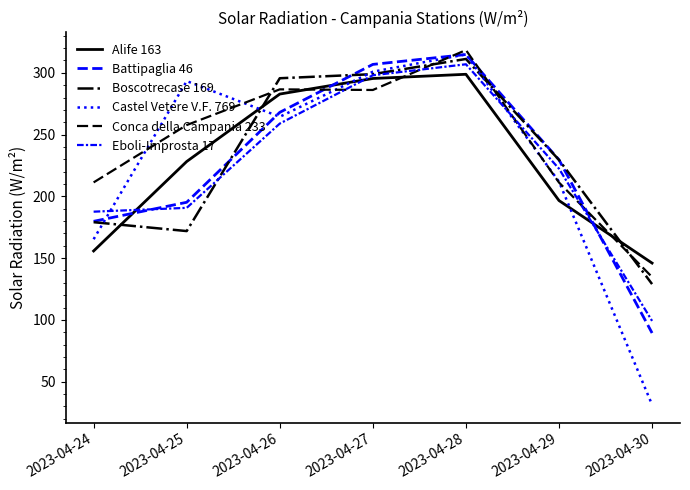

Reading left to right, extract all data points from this chart.

Alife 163: 155.8	228.2	282.8	295.4	298.8	196.6	146.0
Battipaglia 46: 179.8	195.2	268.0	306.8	314.8	229.6	89.4
Boscotrecase 169: 179.1	171.9	295.6	298.9	311.2	229.5	129.0
Castel Vetere V.F. 769: 165.3	293.3	264.4	300.9	314.9	211.9	31.3
Conca della Campania 233: 211.3	257.7	286.6	286.1	318.4	211.2	134.7
Eboli-Improsta 17: 187.6	190.7	258.9	298.0	306.9	222.4	99.2